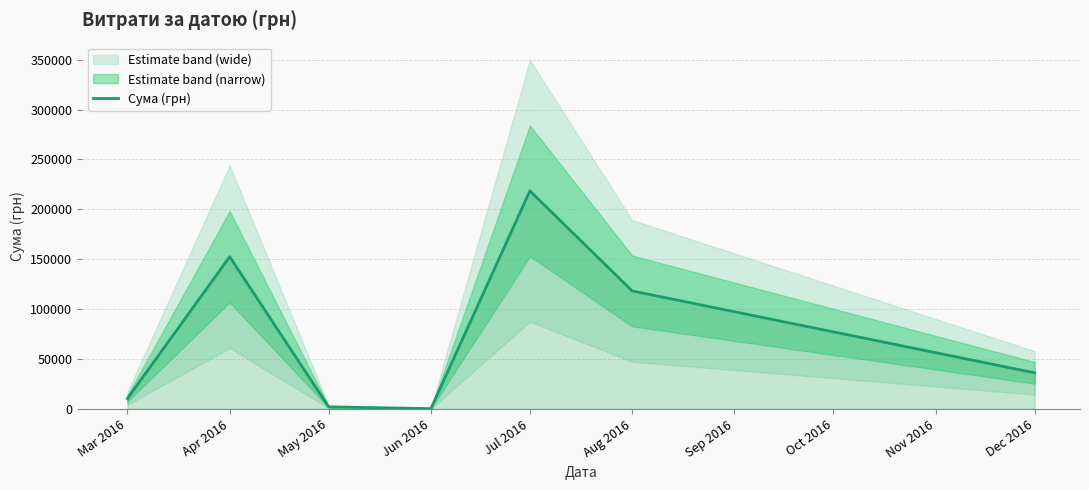

Which label corresponds to the smallest value in the chart?

Jun 2016